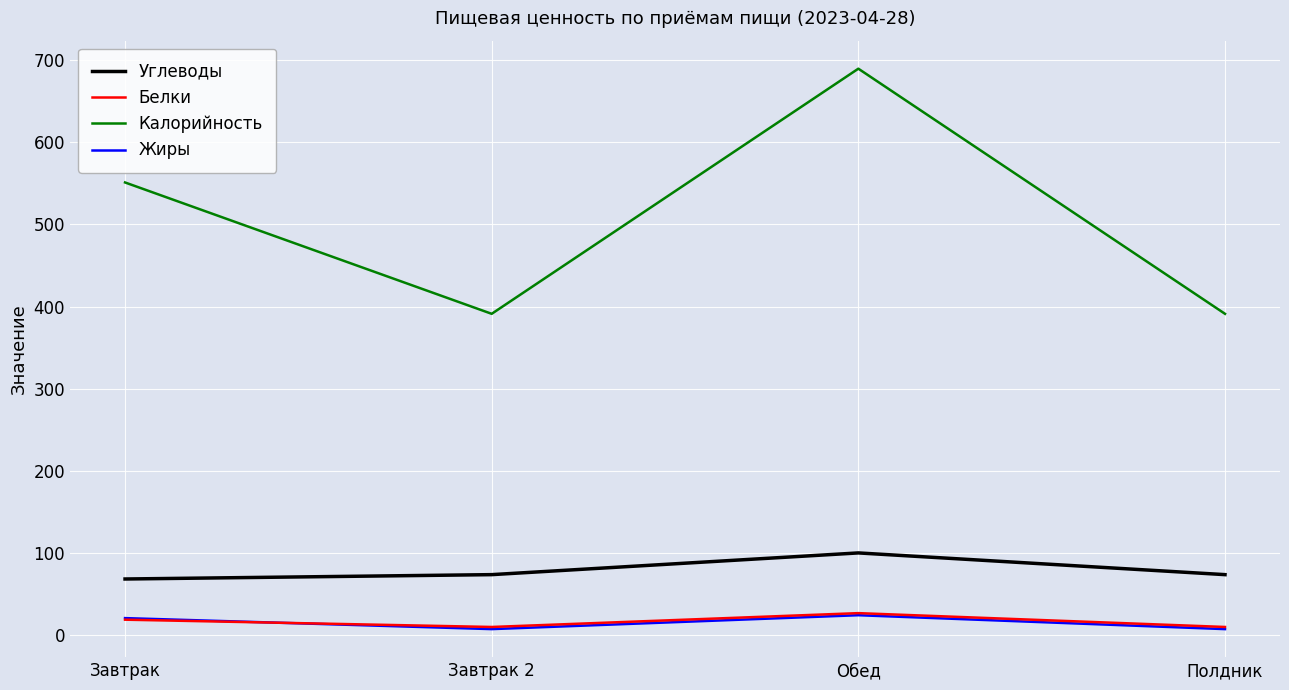

Which series has the widest spread of values?

Калорийность